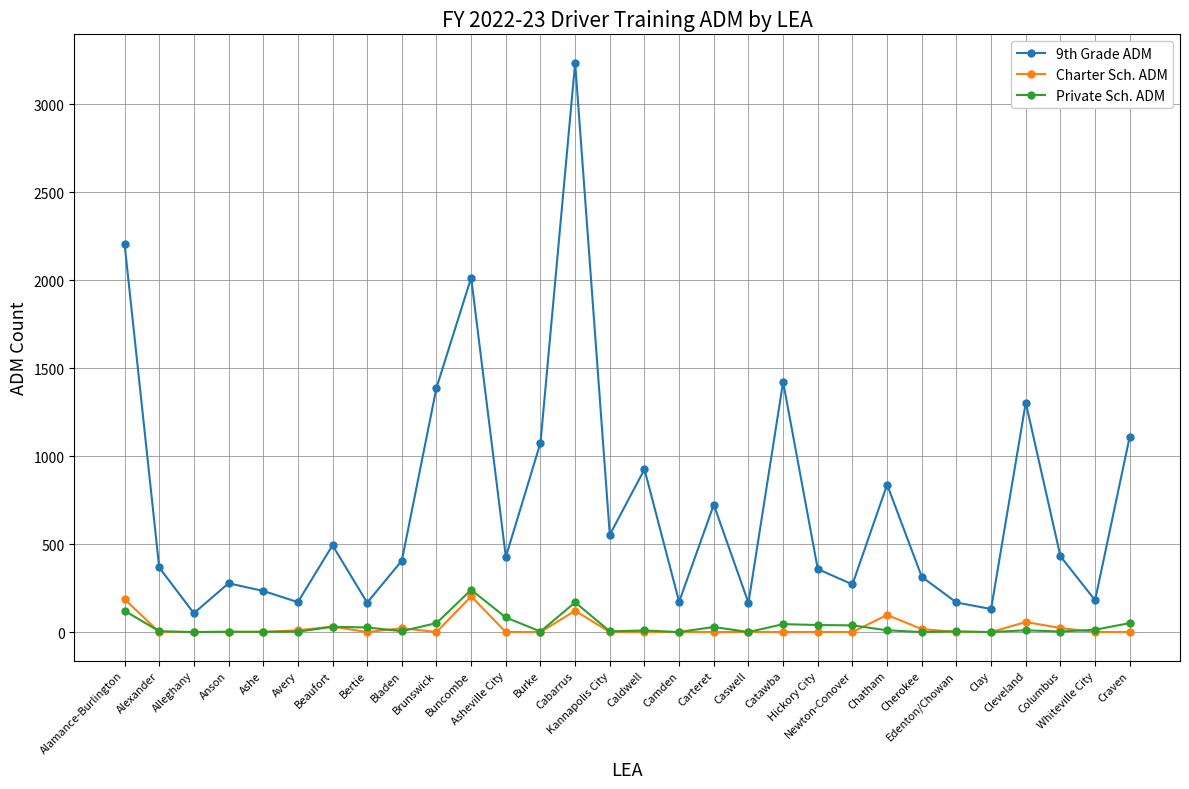

At how many categories does at least one series exceed 2090?

2